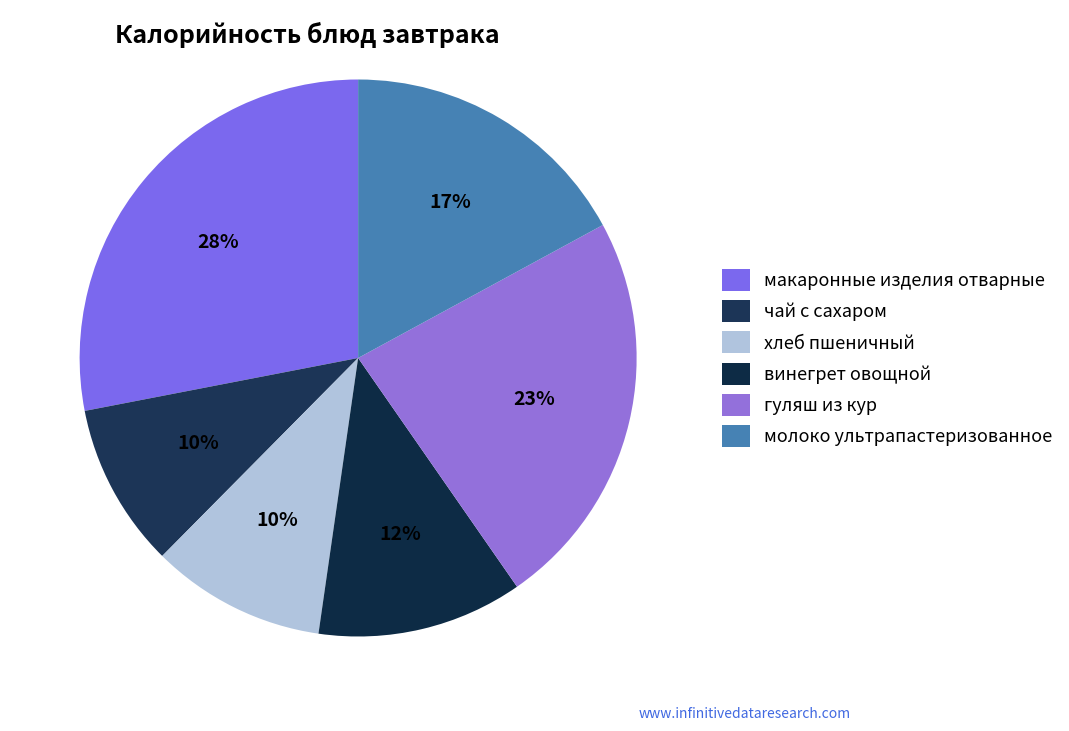

To the nearest percent, what portion does молоко ультрапастеризованное represent?

17%